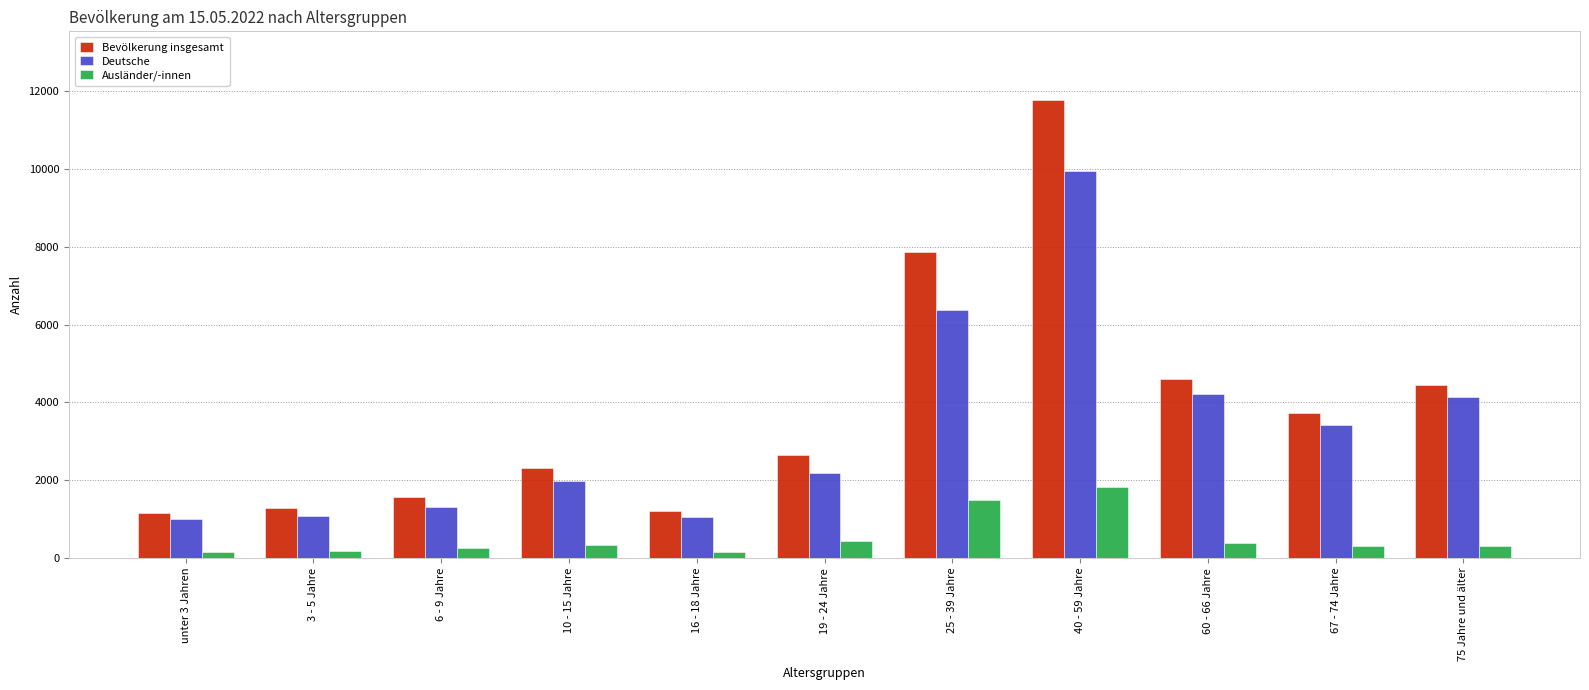

How many values in the Bevölkerung insgesamt series are below 2640?

5